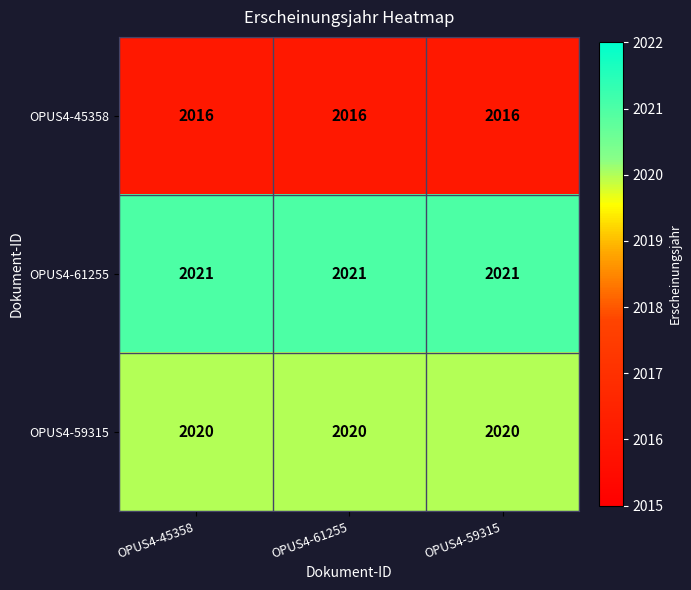

The value of OPUS4-61255 at OPUS4-61255 is 2021. True or false?

True